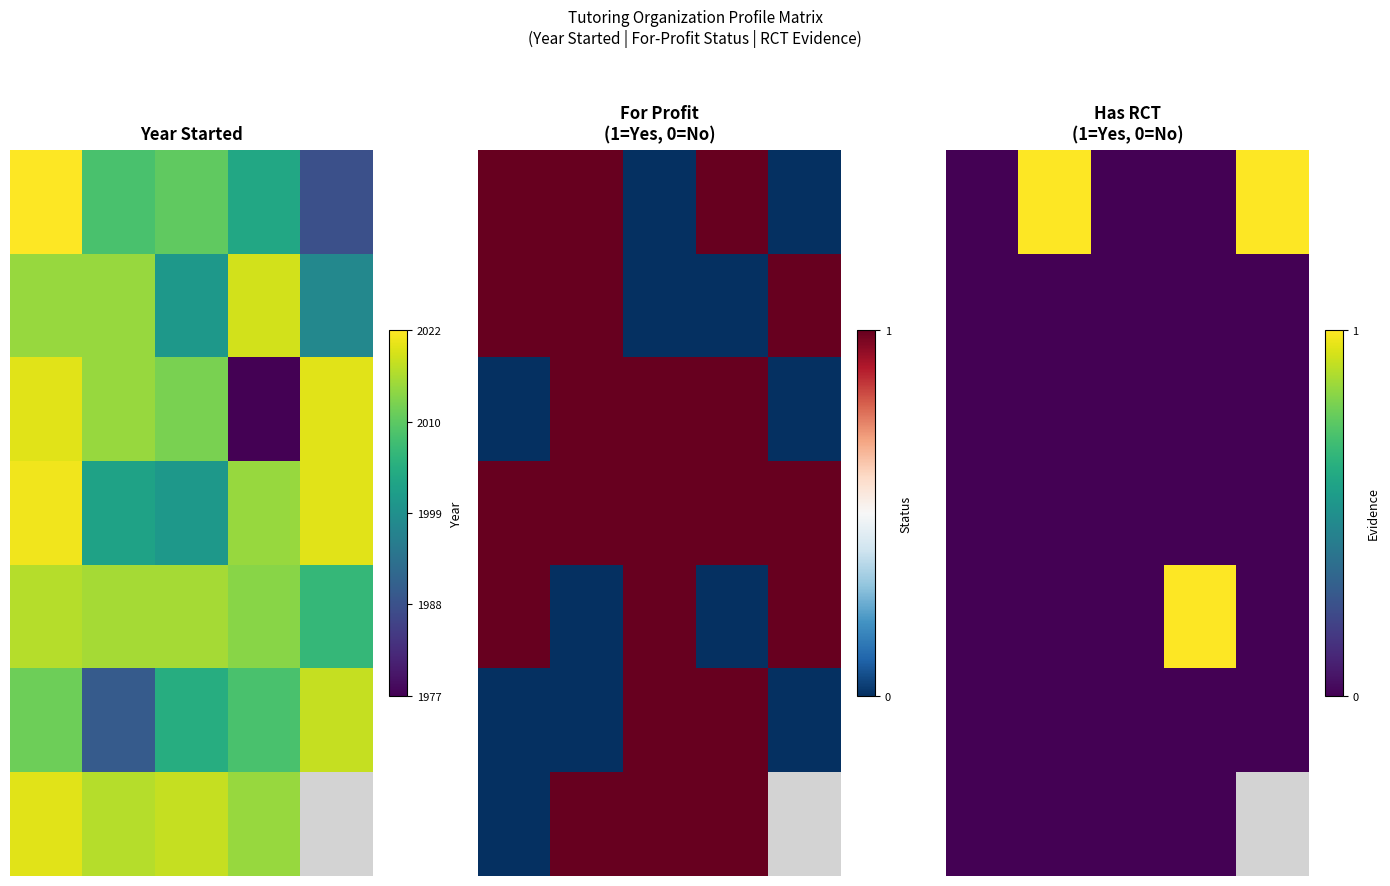

True or false: 0 has a value of 1.0 at 4.

True